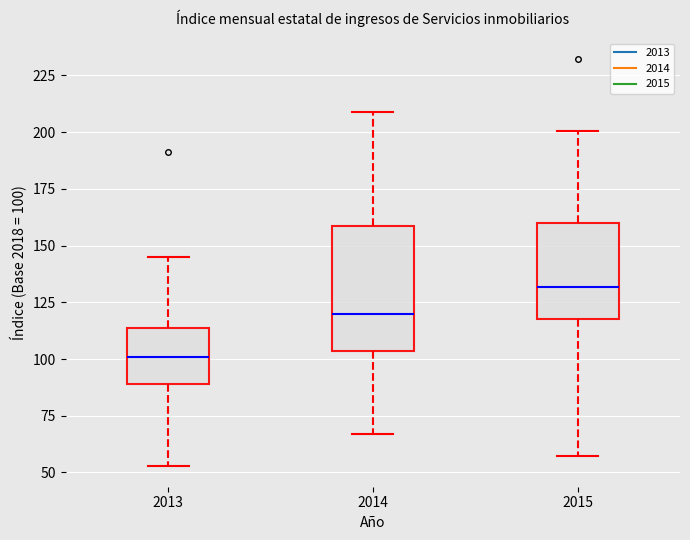

Which box's median line is the highest?

2015